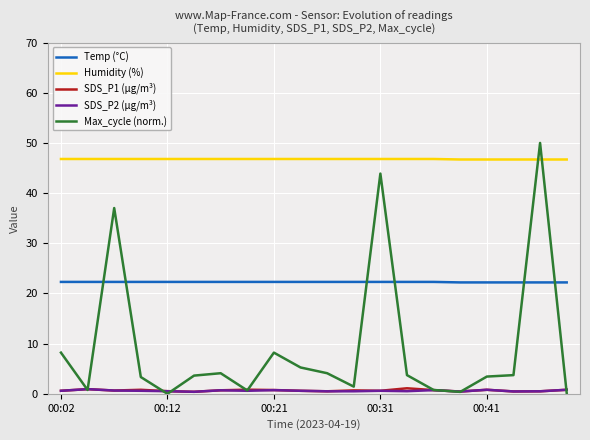

What is the highest value of the Humidity (%) series?

46.8